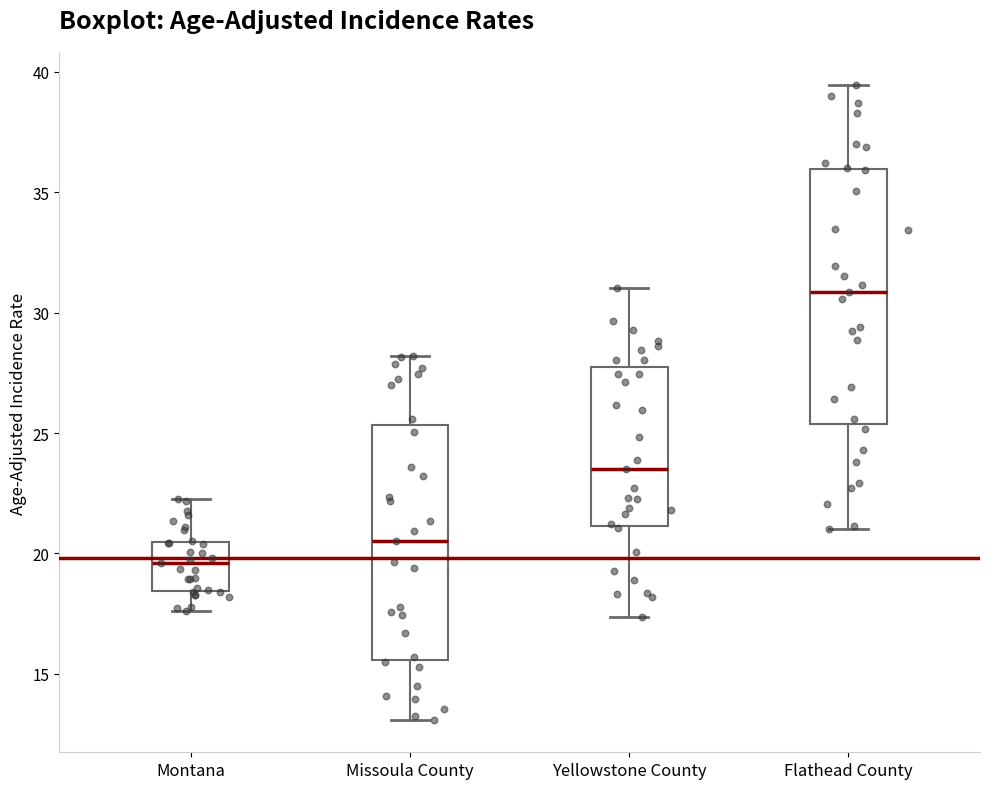

Reading left to right, transcribe this box plot: for each box, give where its median line is, the range the box spans, and where its two whiskers end, as read against the y-axis. The values are not printed on the chart, so give them approximately, as read against the axis.

Montana: median 19.5, box 18.5 to 20.5, whiskers 17.5 to 22.5
Missoula County: median 20.5, box 15.5 to 25.5, whiskers 13.0 to 28.0
Yellowstone County: median 23.5, box 21.0 to 27.5, whiskers 17.5 to 31.0
Flathead County: median 31.0, box 25.5 to 36.0, whiskers 21.0 to 39.5